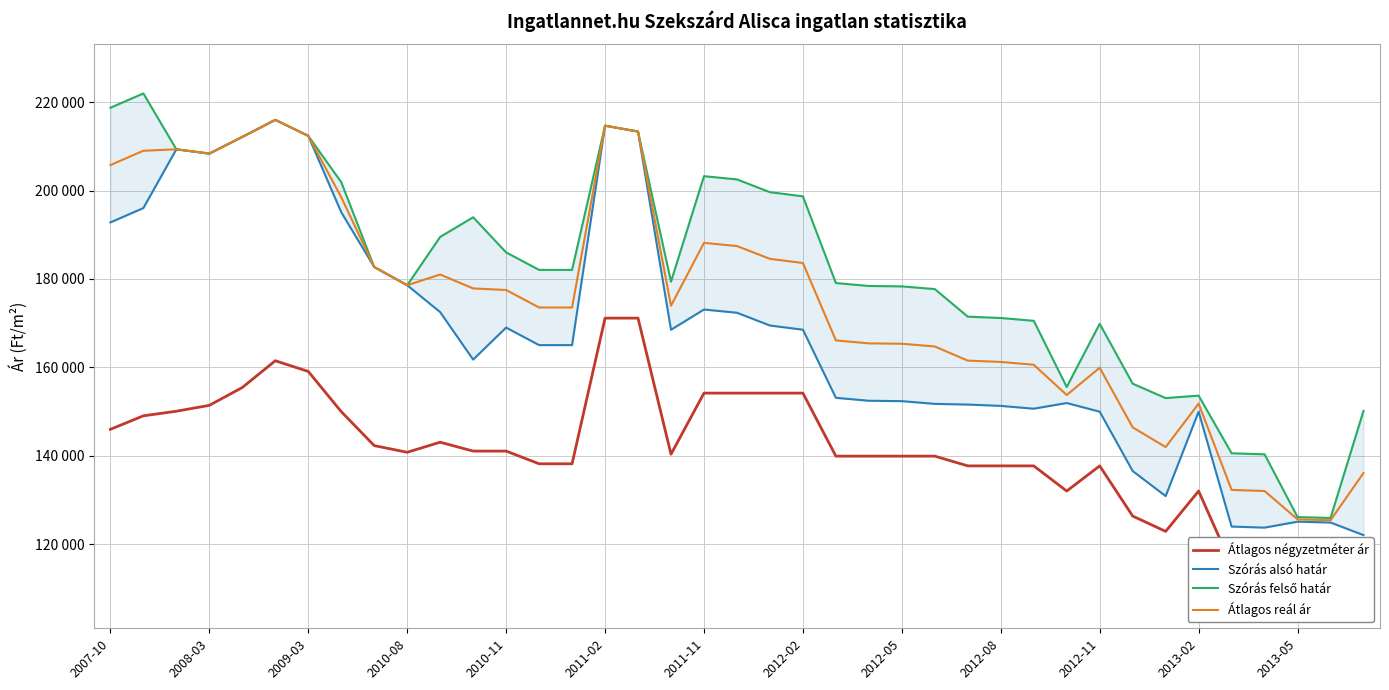

Does the chart display data point markers on the line(s)?

No